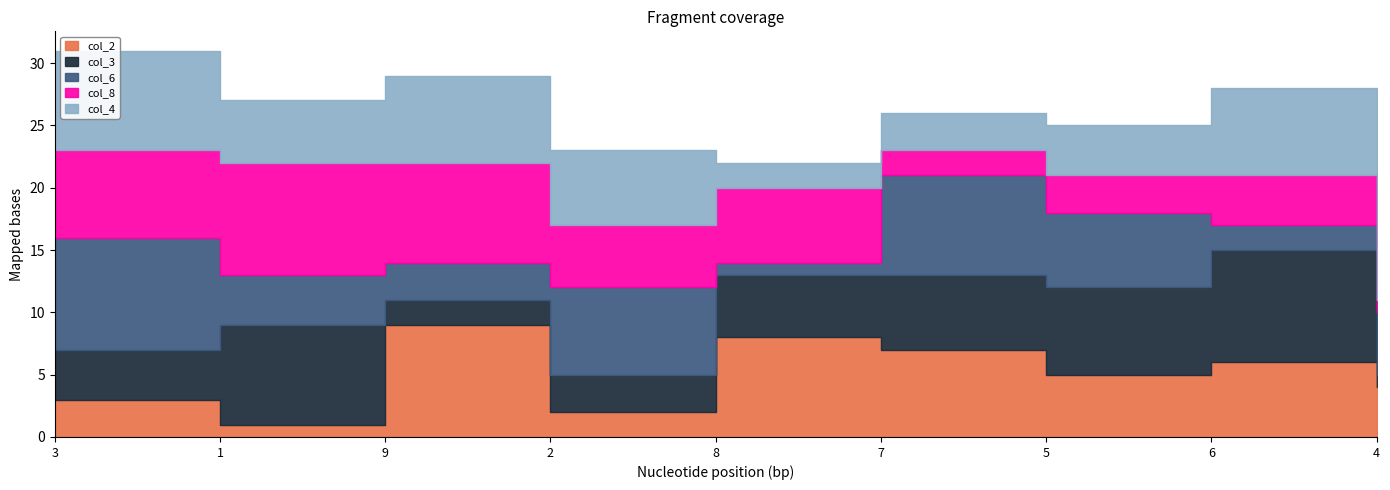

What is the label of the 3rd point from the right?

5